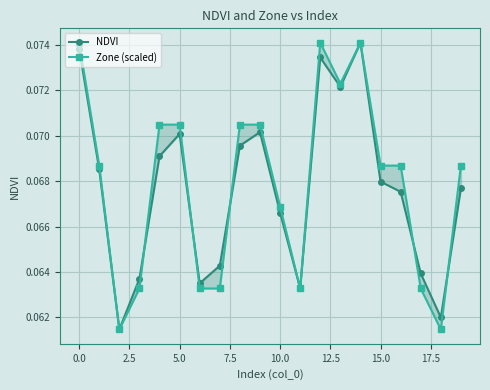

What is the average value of the Zone (scaled) series?

0.1